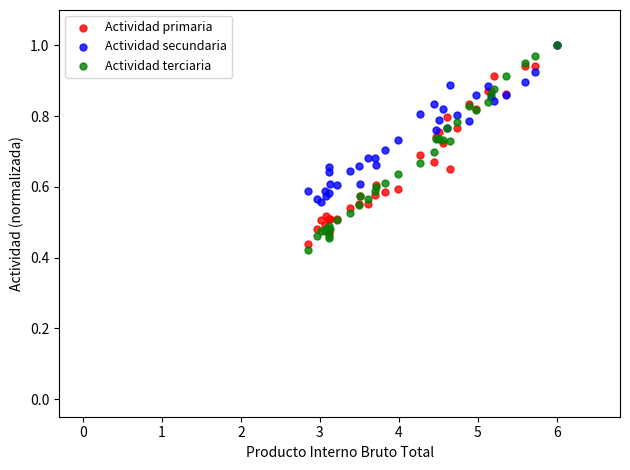

Which series reaches the minimum Y coordinate?

Actividad terciaria